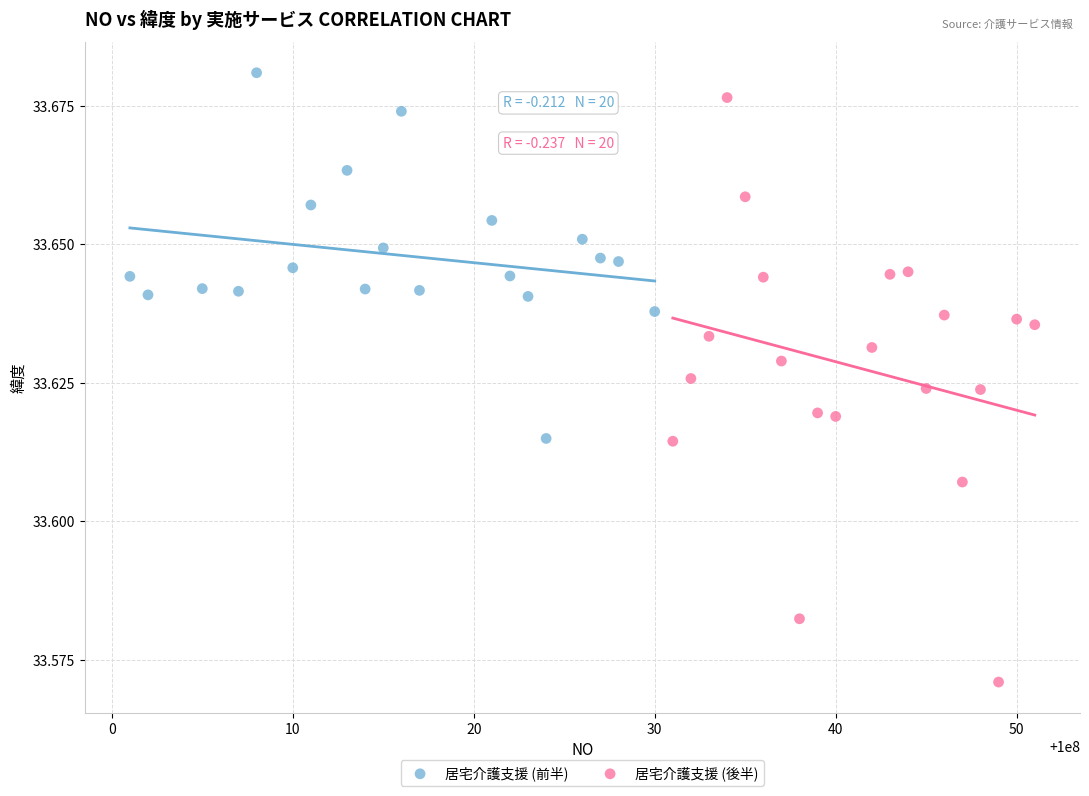

Which series contains the highest Y value?

居宅介護支援 (前半)